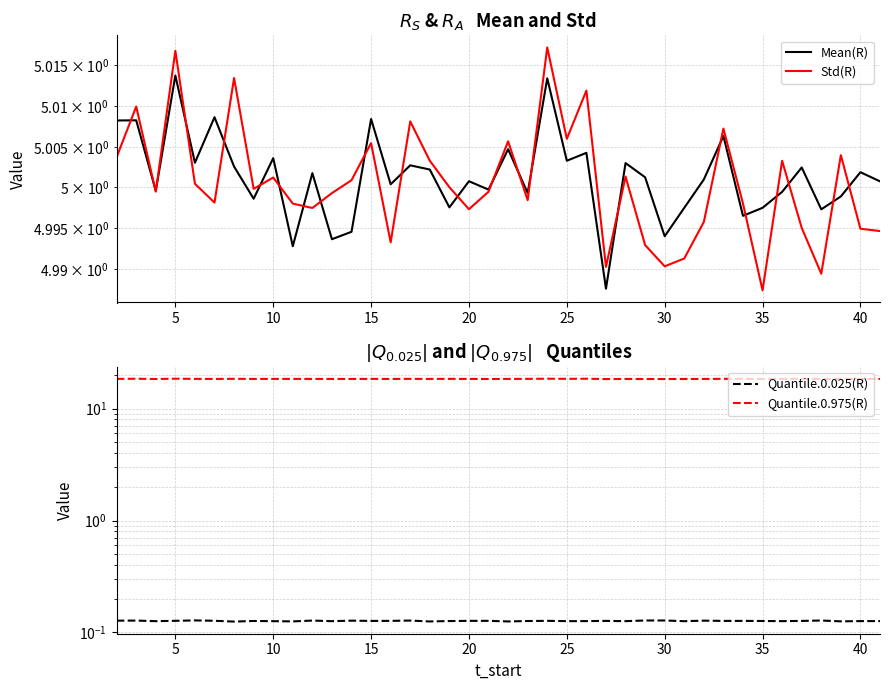

Which series has the largest range (max minus min)?

Quantile.0.975(R)